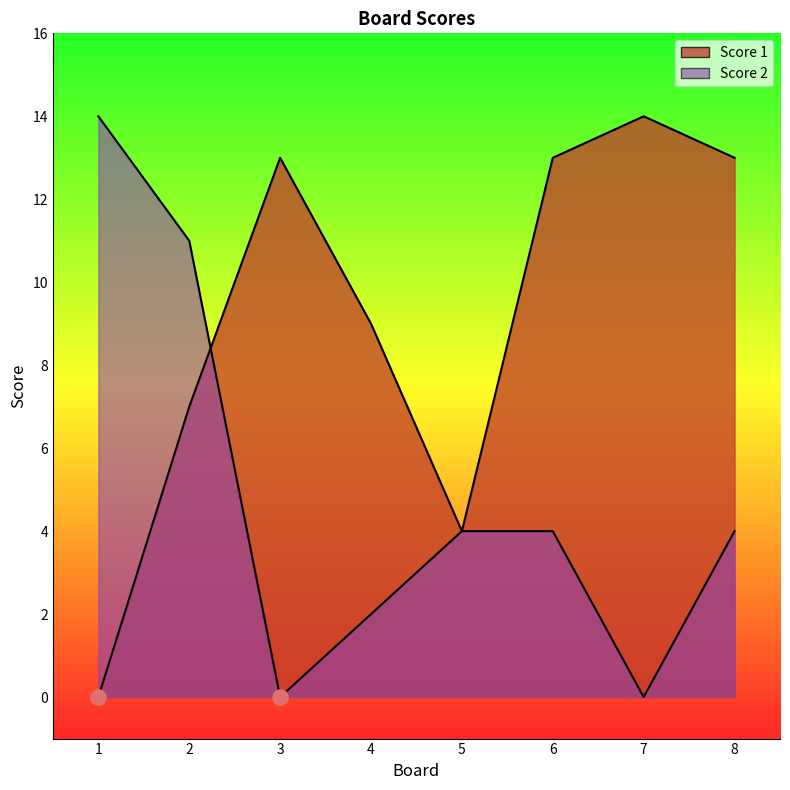

What are all the series names shown in the legend?

Score 1, Score 2